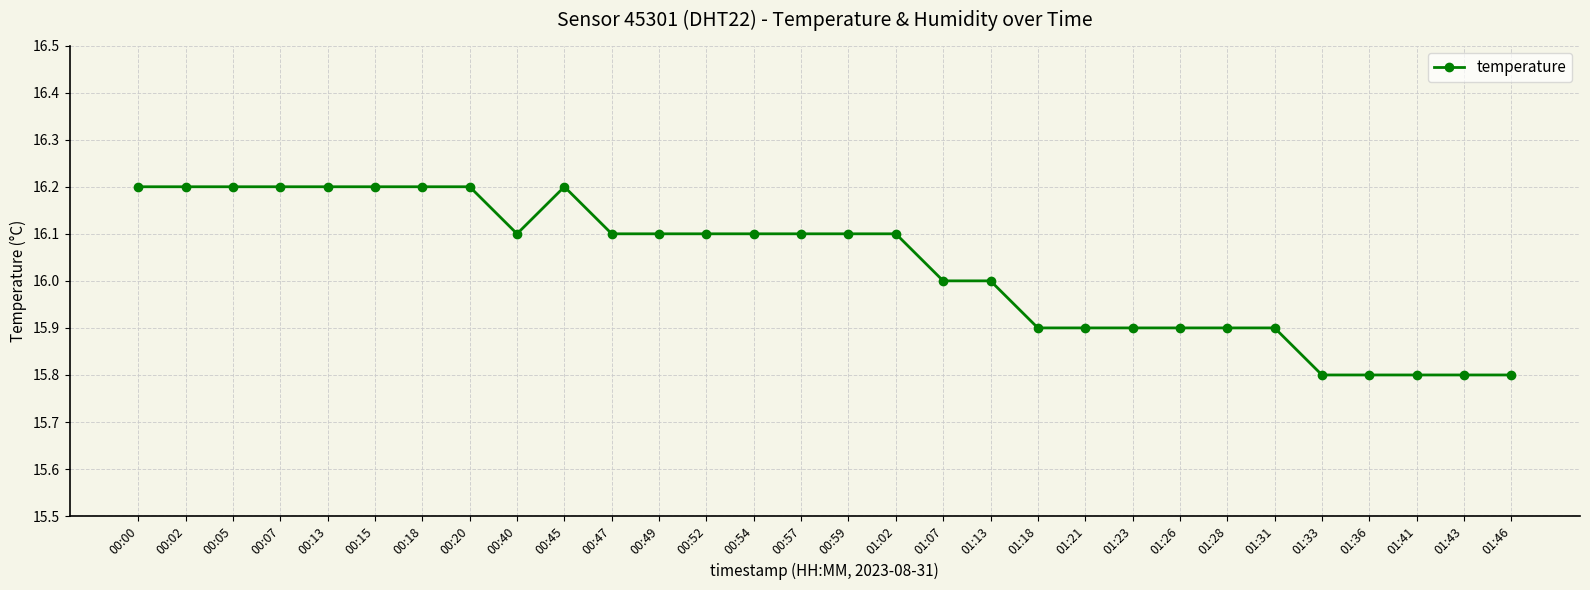

The chart shows a value of 16.2 at 00:02. True or false?

True